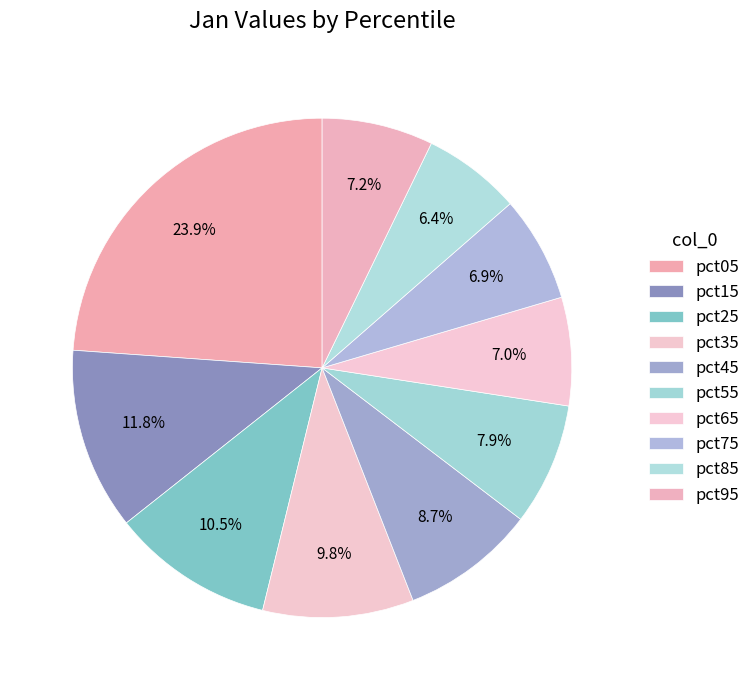

How many slices are in this pie chart?

10